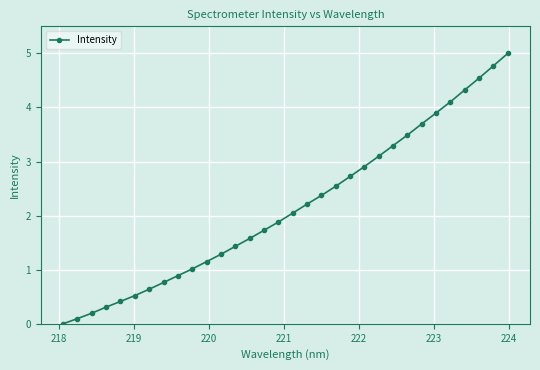

What is the difference between the second highest and second lowest values?

4.7